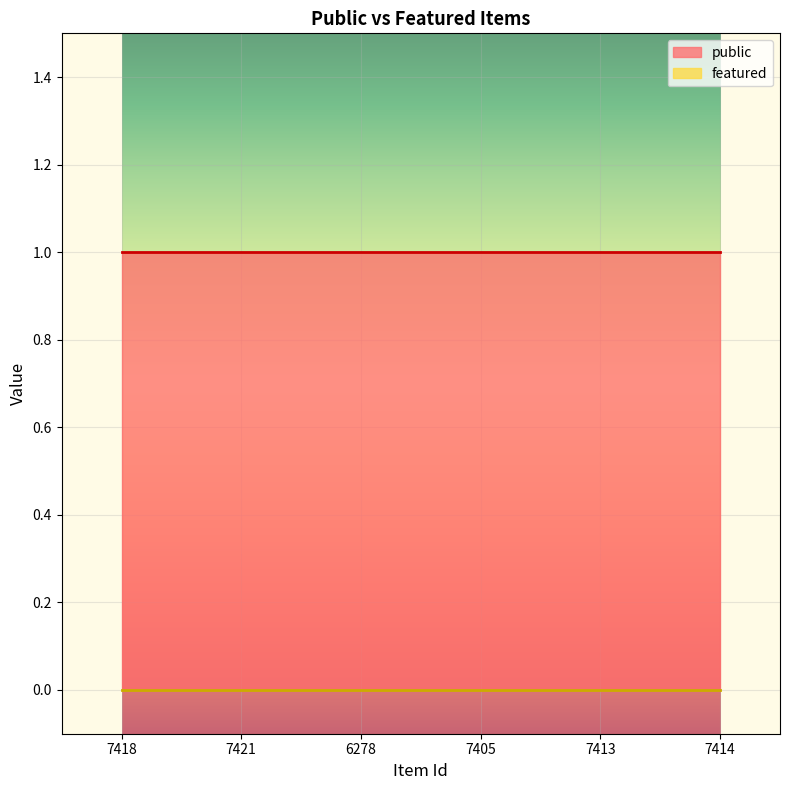

Which label corresponds to the smallest value in the chart?

7418